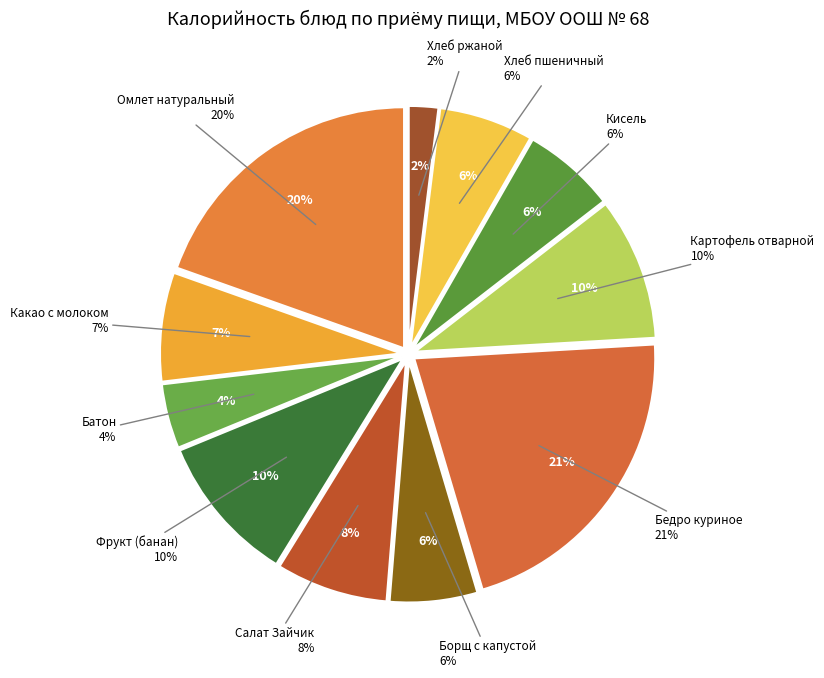

Which slice is the smallest?

Хлеб ржаной